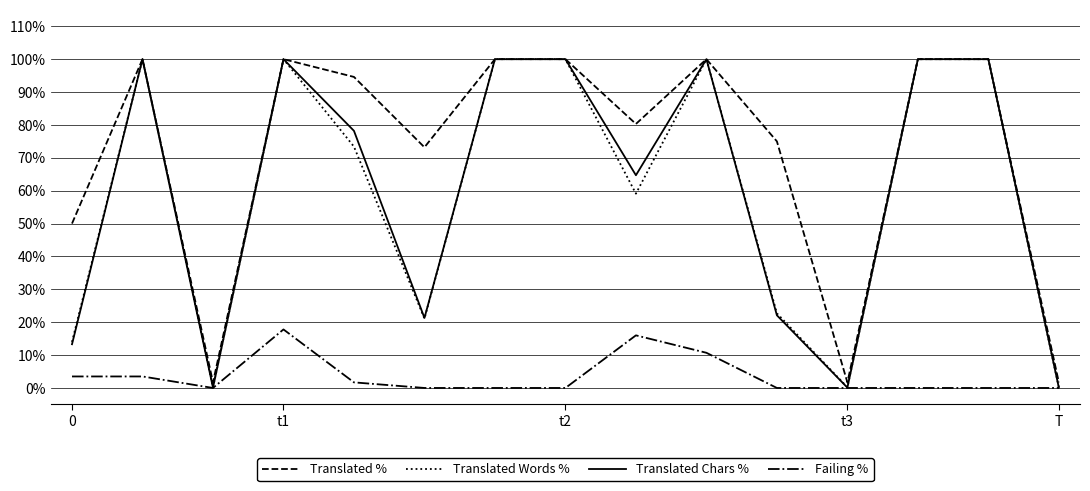

Which series has the widest spread of values?

Translated Chars %